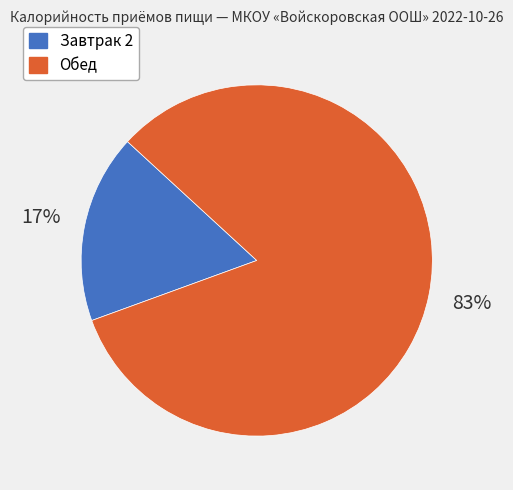

To the nearest percent, what is the average slice percentage?

50%